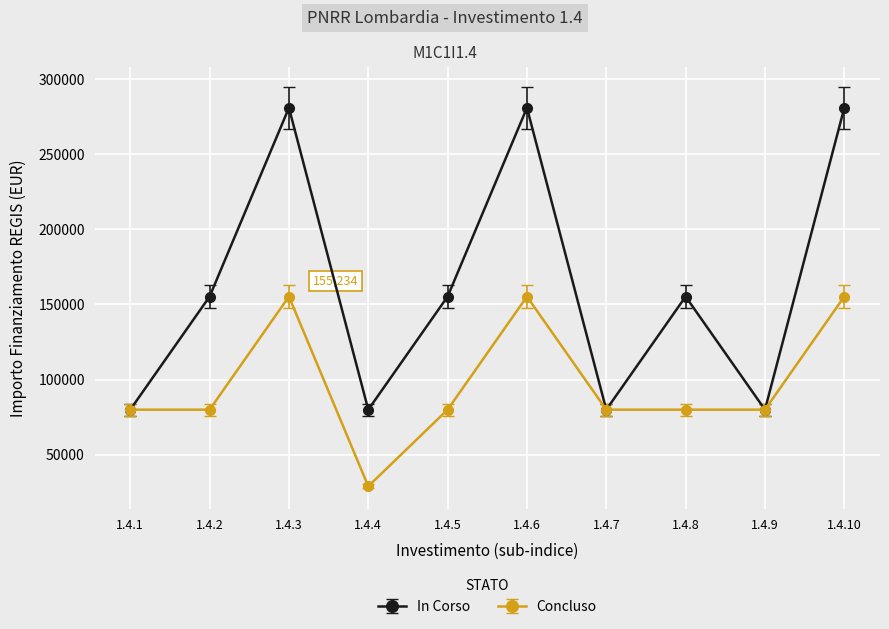

Reading left to right, what are all the values shown in this chart?

In Corso: 79922	155234	280932	79922	155234	280932	79922	155234	79922	280932
Concluso: 79922	79922	155234	28902	79922	155234	79922	79922	79922	155234